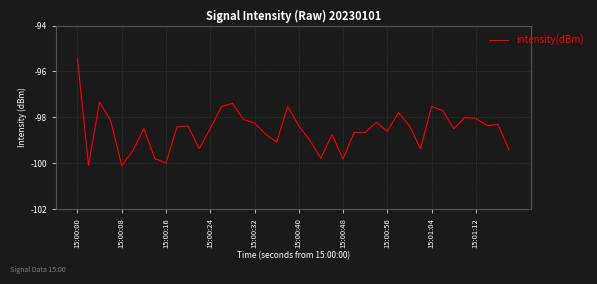

What is the smallest value displayed?

-100.1